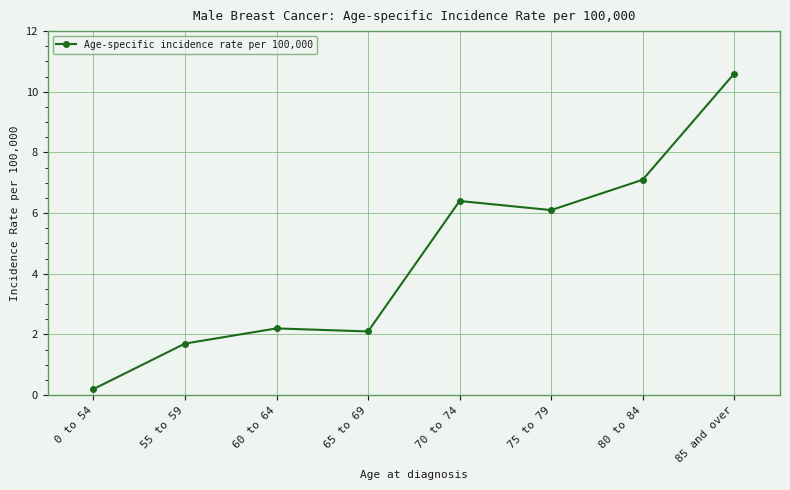

At which category does the chart reach its peak across all series?

85 and over